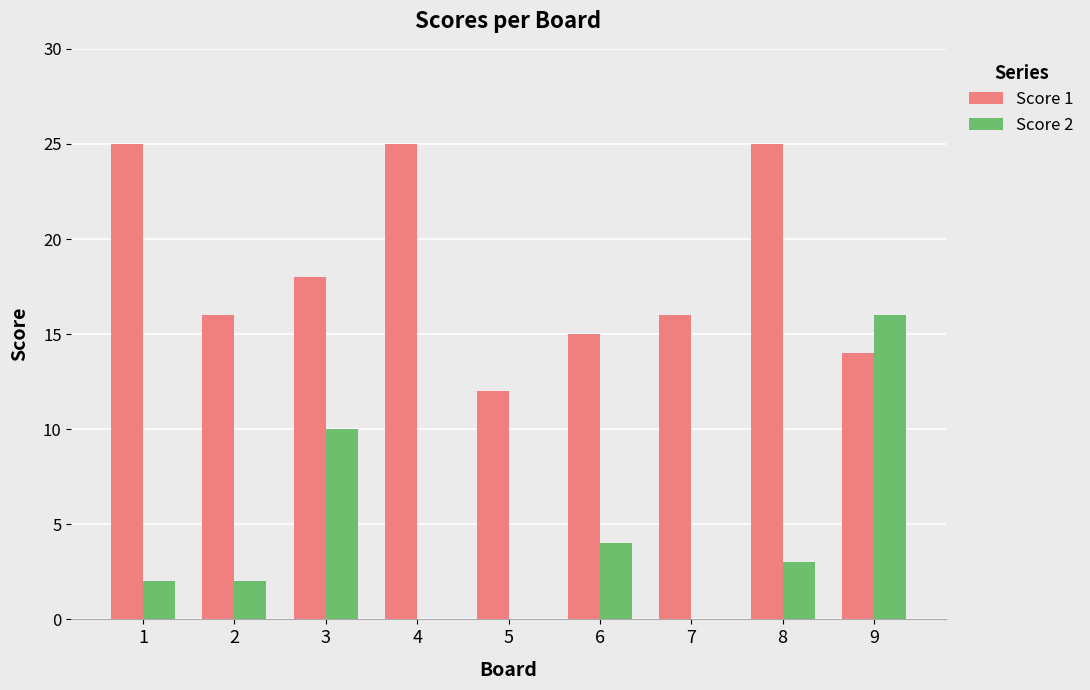

The Score 2 series shows 3 at 1. True or false?

False